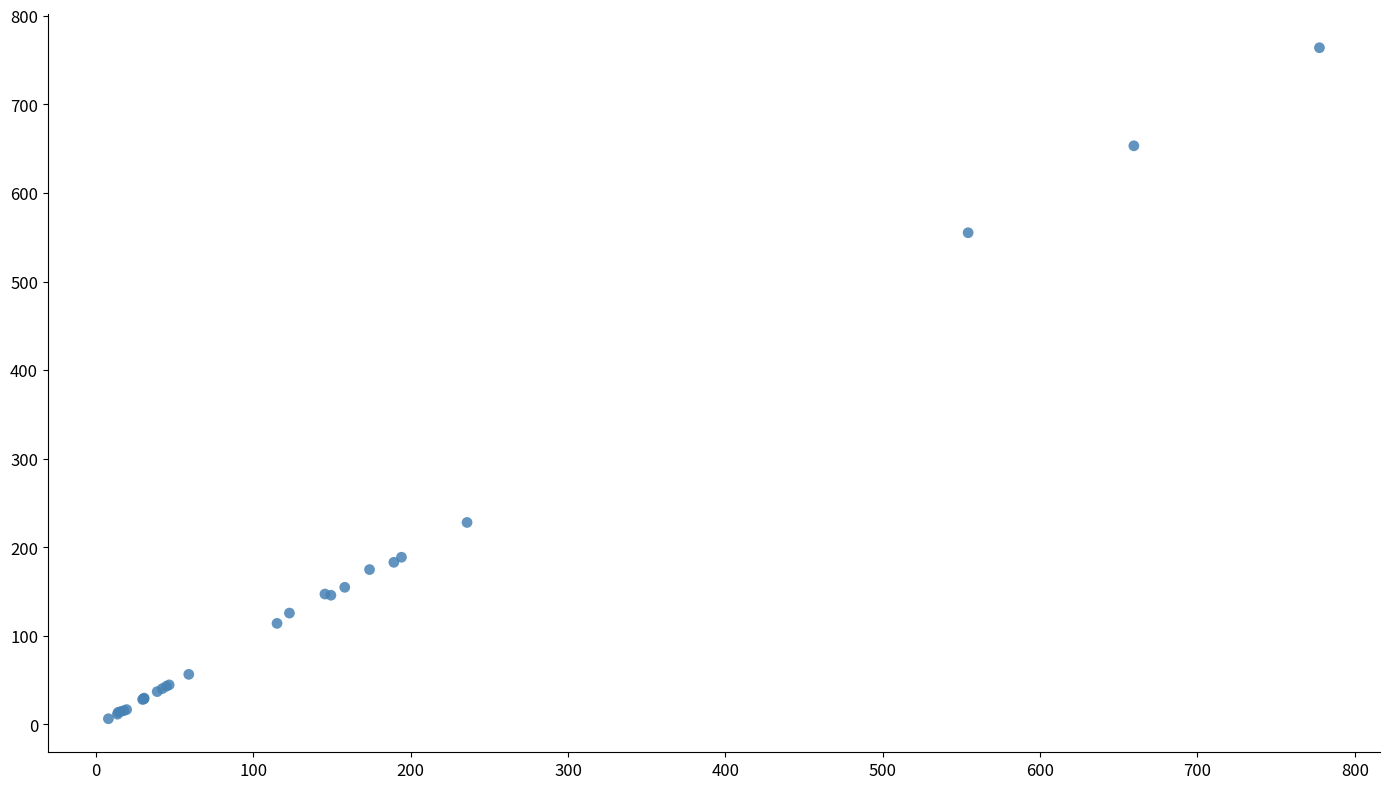

What Y value in the scatter plot is closest to 385?

228.1